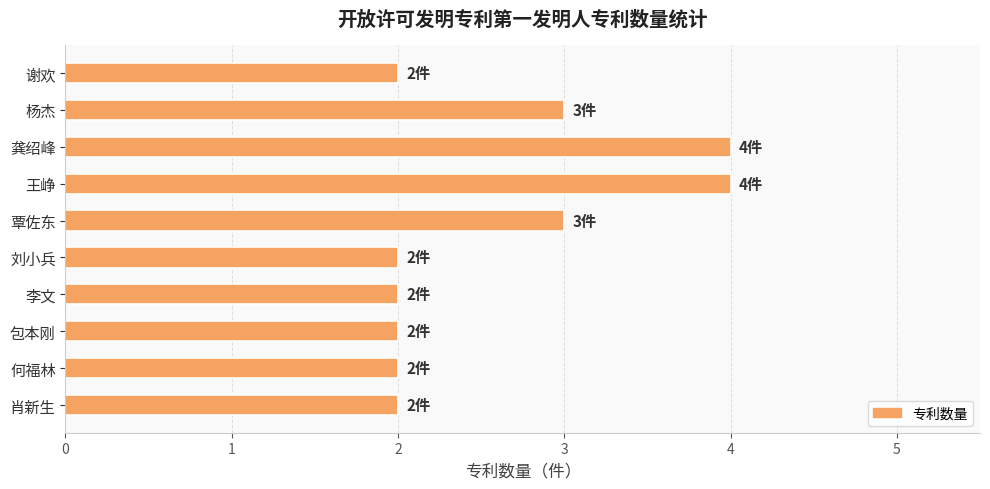

What is the minimum value shown in the chart?

2